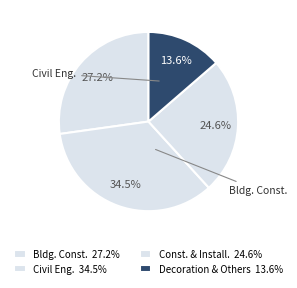

Count the number of slices in the pie.

4